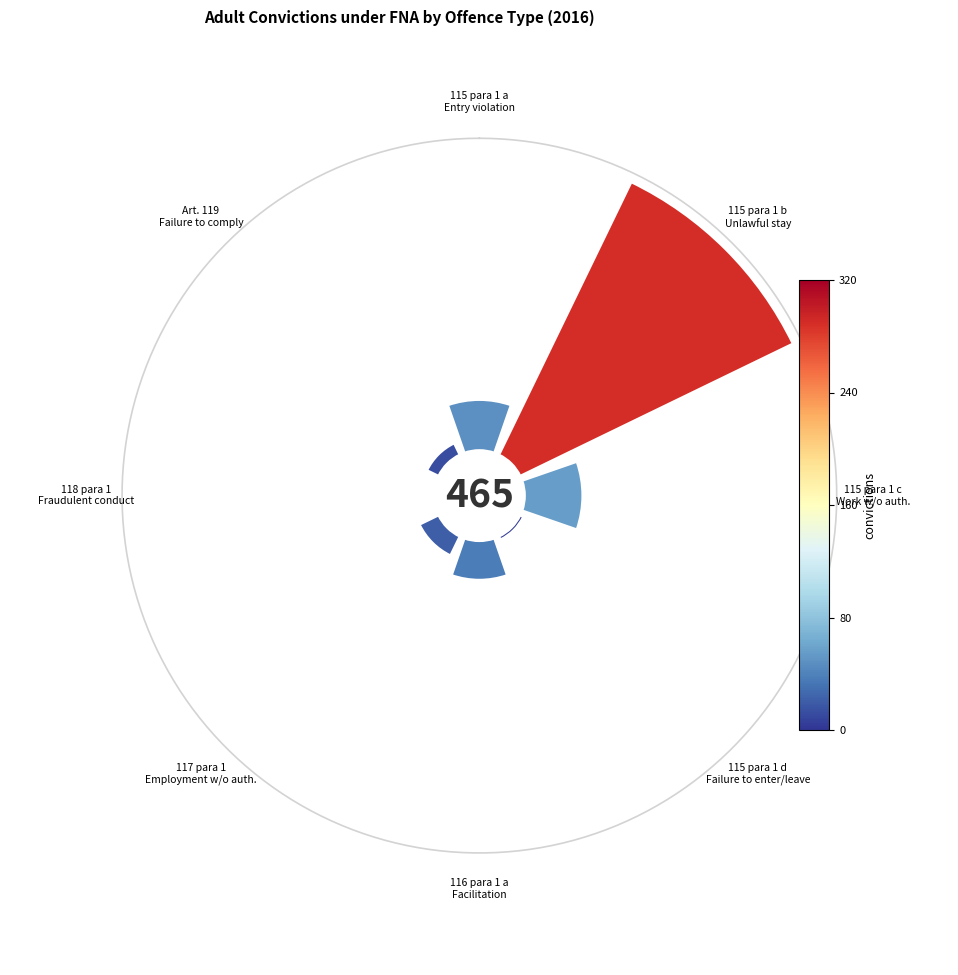

What is the largest slice in the pie chart?

Unlawful stay in Switzerland (115 para 1 b)